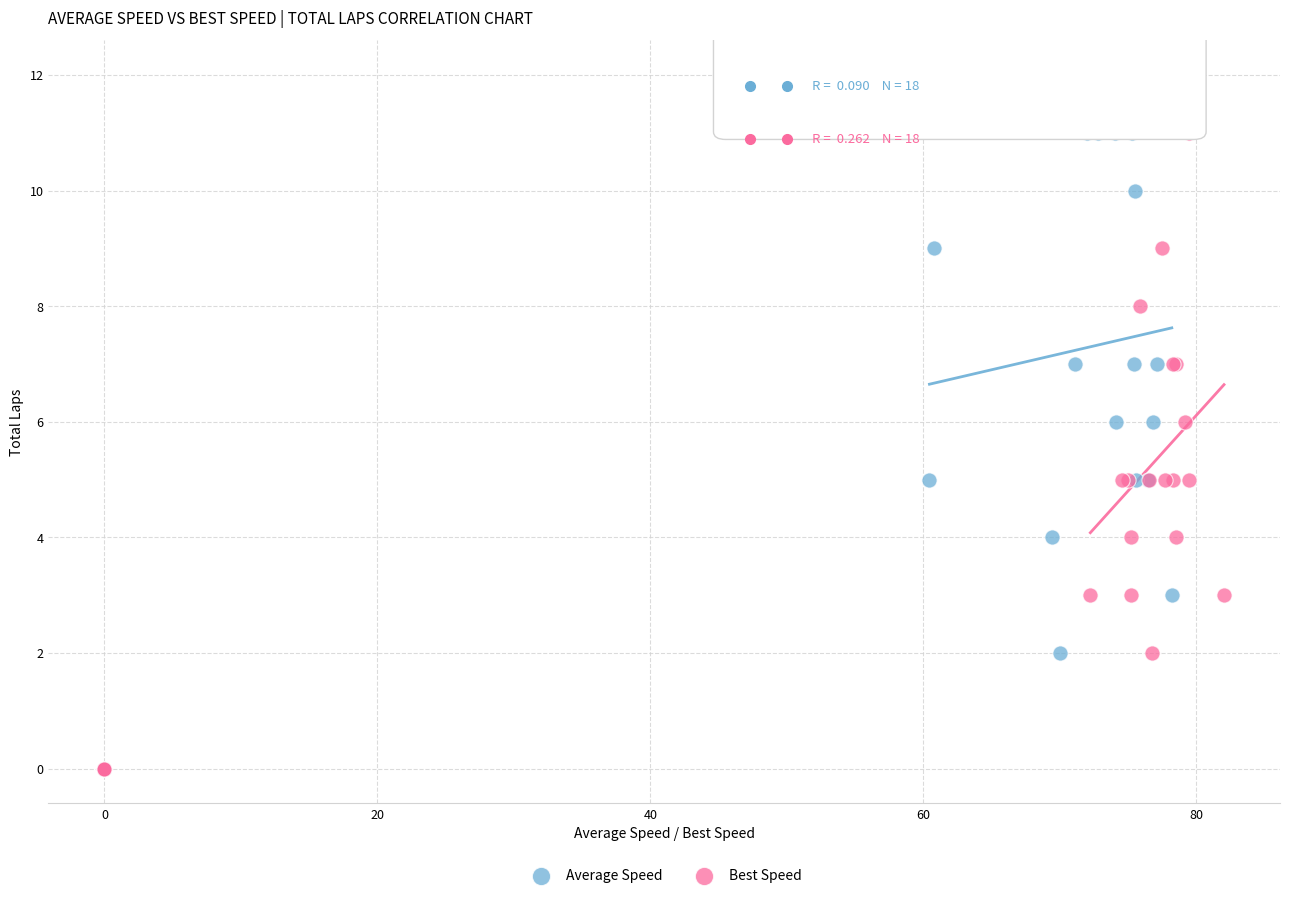

Which series has the widest spread of Y values?

Average Speed